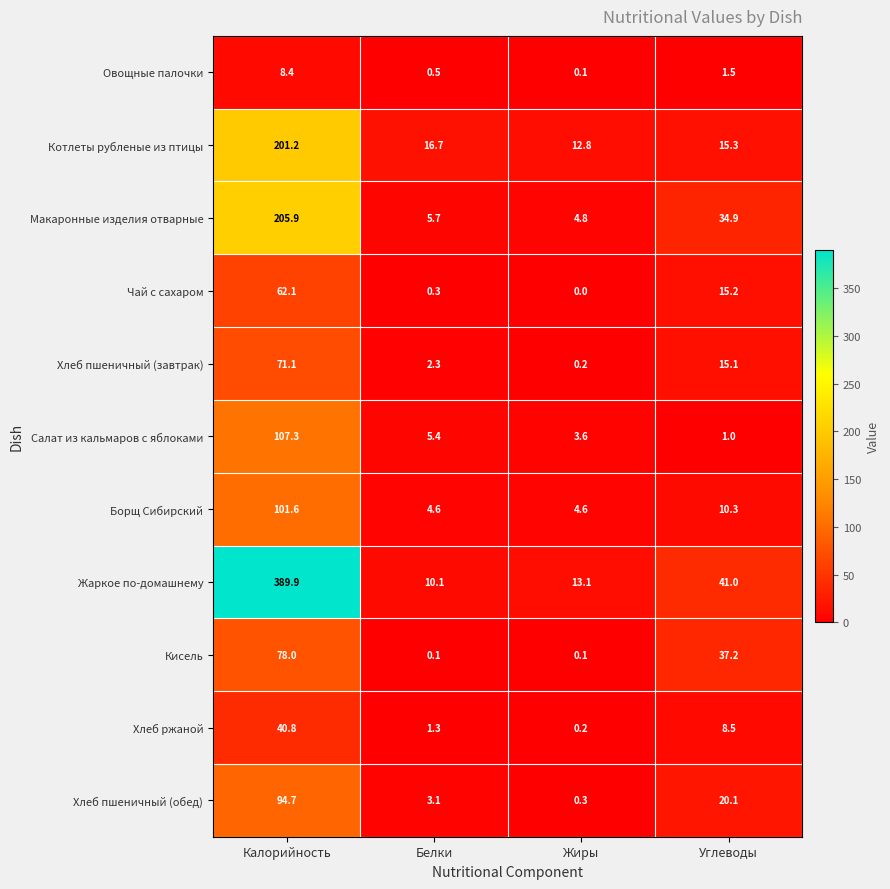

Is it true that Овощные палочки equals 1.5 at Углеводы?

True